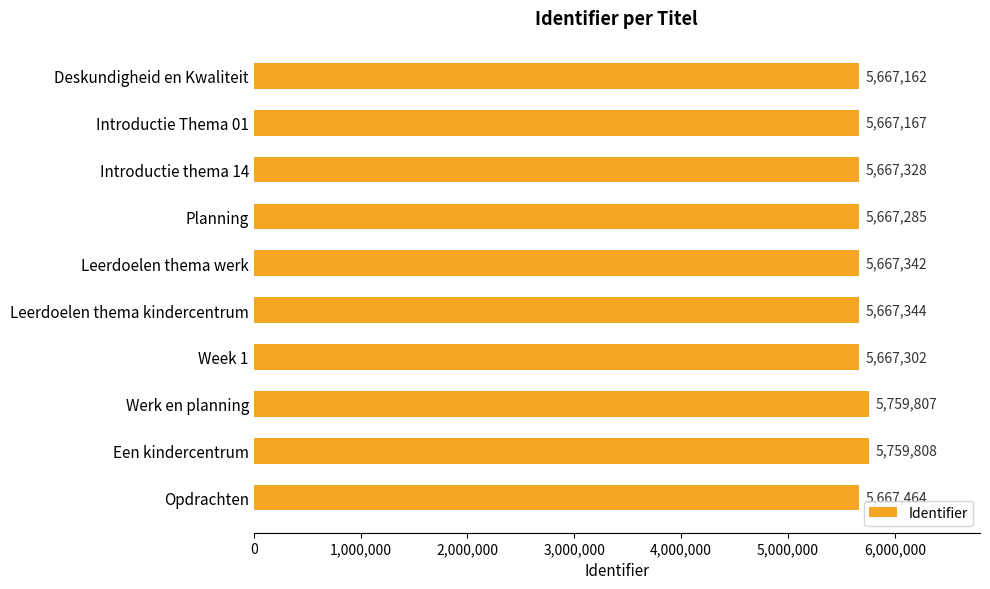

Reading top to bottom, extract all data points from this chart.

5667162	5667167	5667328	5667285	5667342	5667344	5667302	5759807	5759808	5667464